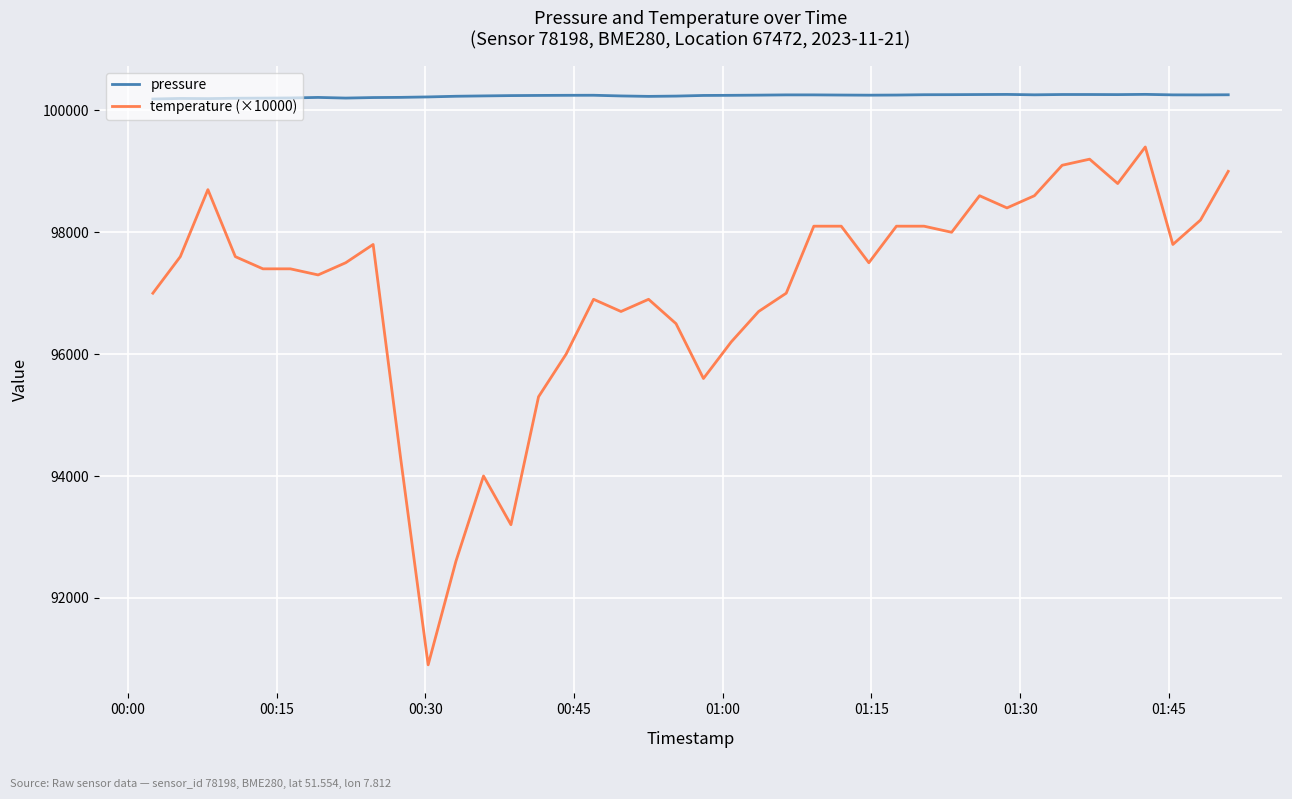

True or false: pressure and temperature (×10000) cross at least once.

False